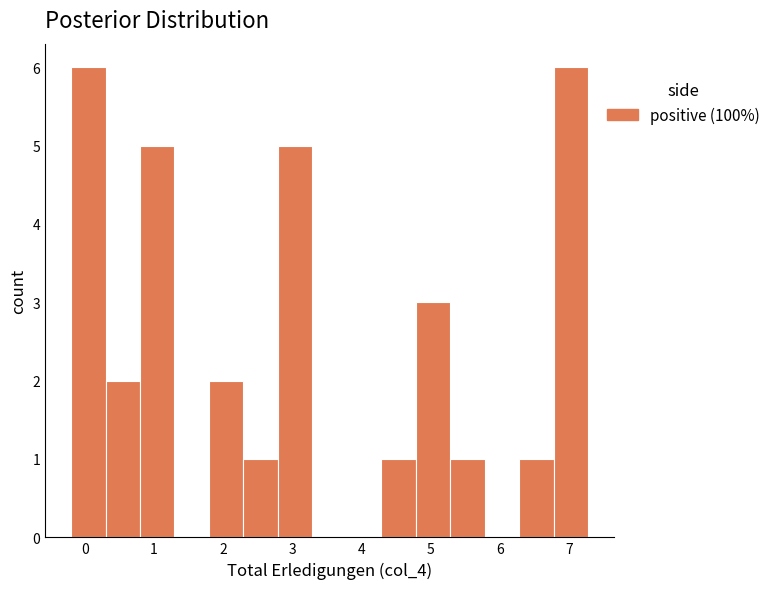

Reading left to right, list every bar in this chart as the range it spans on the x-axis followed by its height. Neither the bar edges nor the heights are printed on the chart, so give them approximately, as read against the axes.

-0.2 to 0.3: 6
0.3 to 0.8: 2
0.8 to 1.3: 5
1.3 to 1.8: 0
1.8 to 2.3: 2
2.3 to 2.8: 1
2.8 to 3.3: 5
3.3 to 3.8: 0
3.8 to 4.3: 0
4.3 to 4.8: 1
4.8 to 5.3: 3
5.3 to 5.8: 1
5.8 to 6.3: 0
6.3 to 6.8: 1
6.8 to 7.3: 6